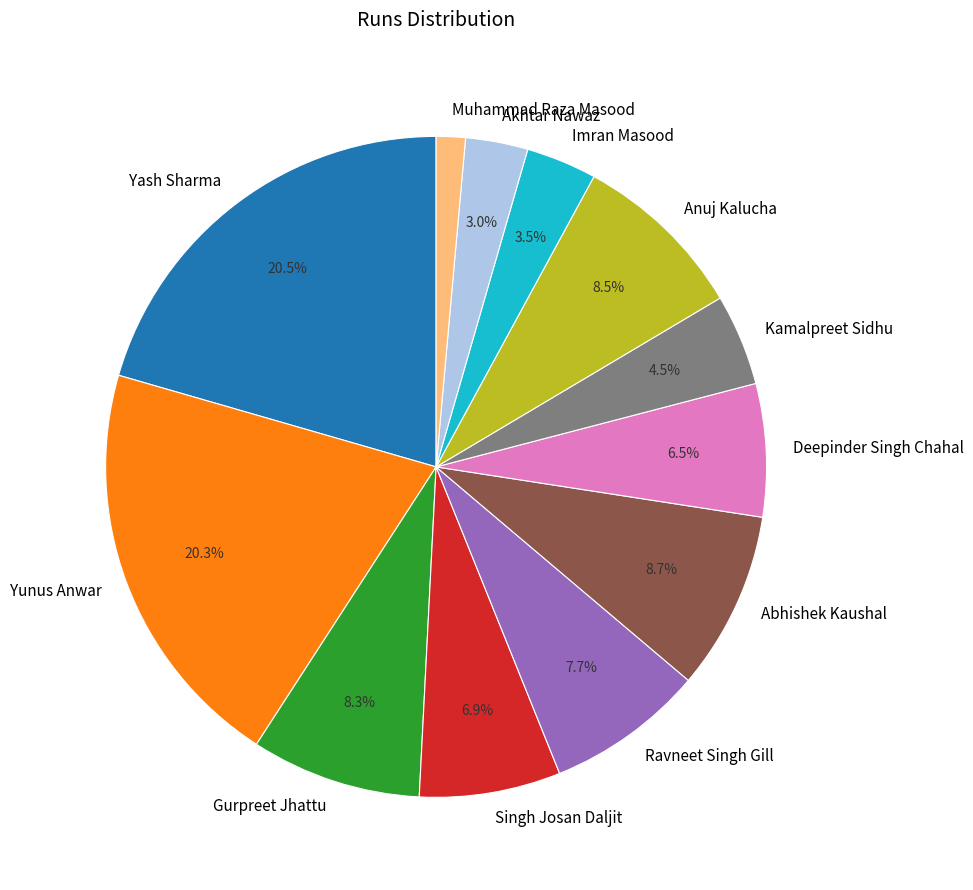

Which has a higher value, Yash Sharma or Gurpreet Jhattu?

Yash Sharma